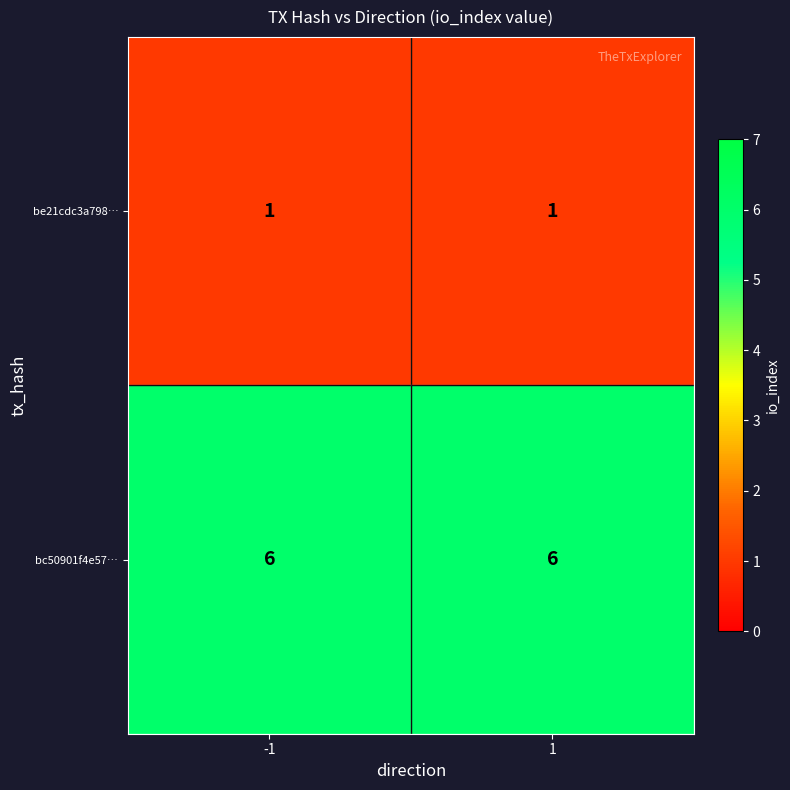

What is the spread (max minus min) of values at 1?

5